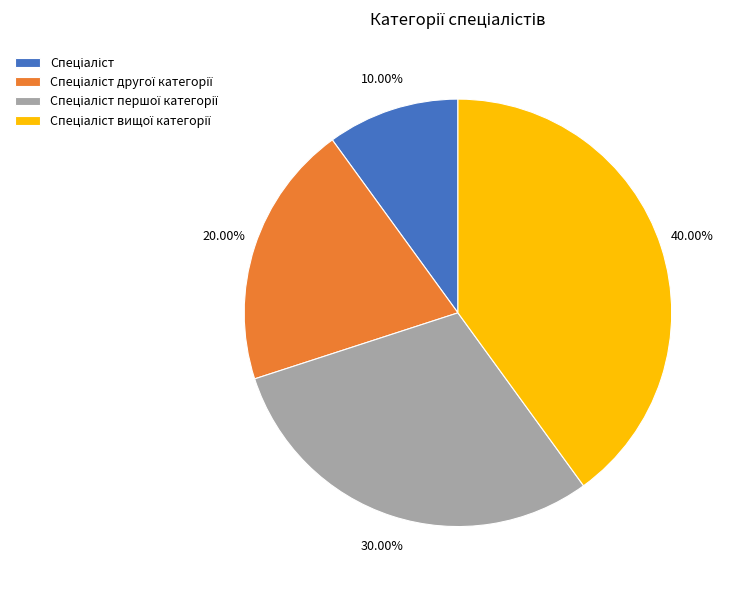

Is there any slice that represents more than half of the pie?

No